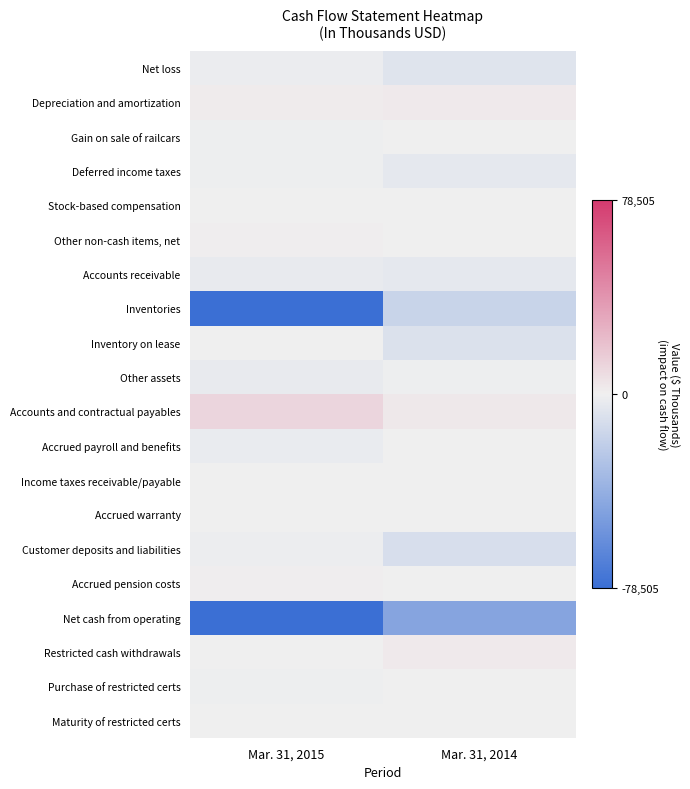

At Mar. 31, 2014, list the series in order from smallest to largest.

Net cash from operating, Inventories, Customer deposits and liabilities, Inventory on lease, Net loss, Deferred income taxes, Accounts receivable, Other assets, Gain on sale of railcars, Purchase of restricted certs, Maturity of restricted certs, Accrued warranty, Income taxes receivable/payable, Other non-cash items, net, Accrued pension costs, Accrued payroll and benefits, Stock-based compensation, Depreciation and amortization, Restricted cash withdrawals, Accounts and contractual payables